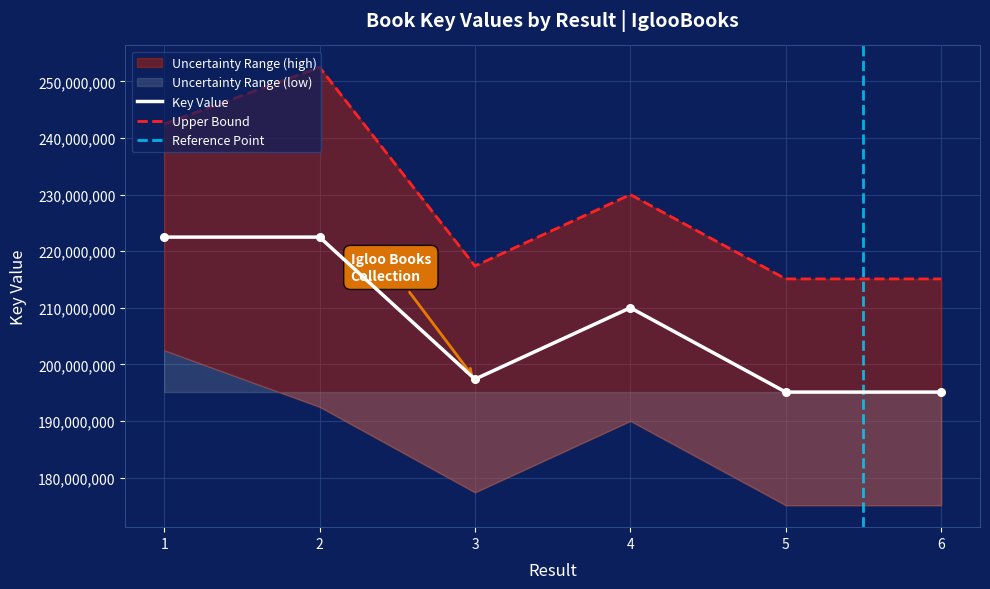

What is the ratio of the value at 4 to the value at 1?

0.9